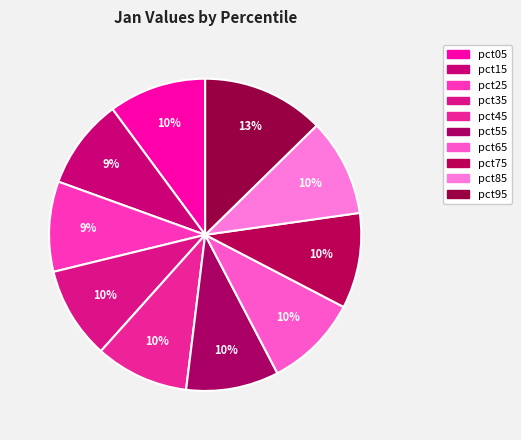

Which category has the biggest portion of the pie?

pct95